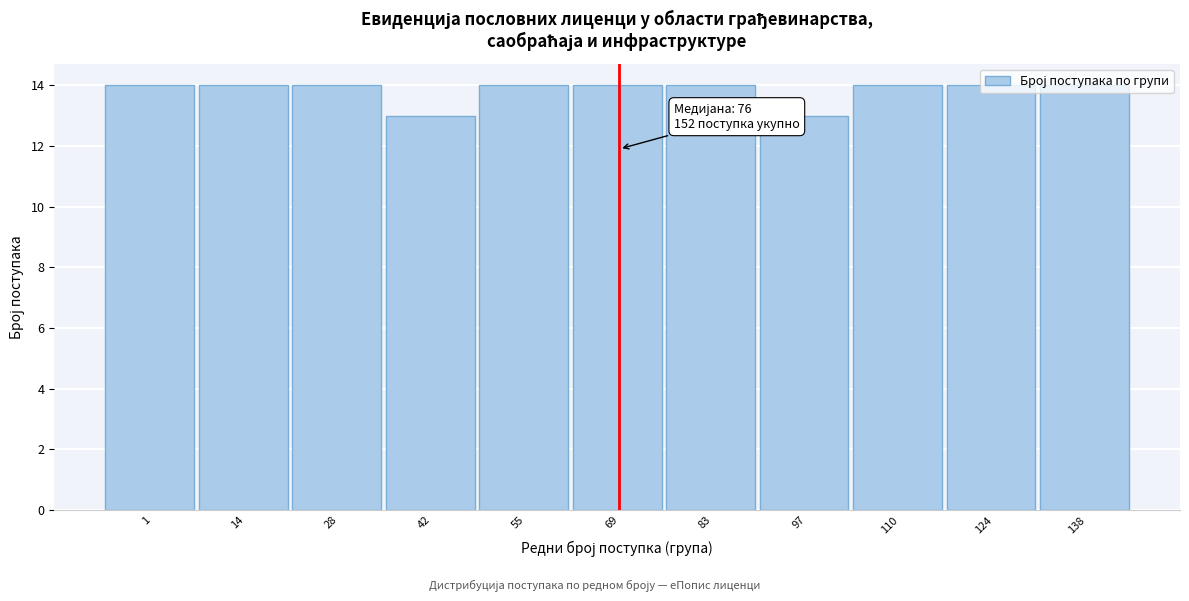

What is the sum of the values at 1 and 83?

28